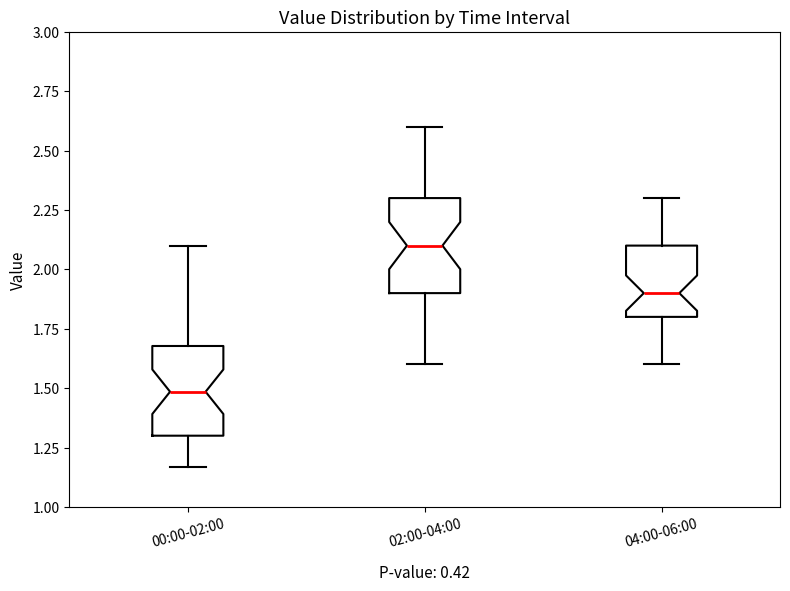

Reading left to right, read every box against the y-axis: the position of its median line, the range the box covers, and the ends of its whiskers. The values are not printed on the chart, so give them approximately, as read against the axis.

00:00-02:00: median 1.50, box 1.30 to 1.70, whiskers 1.15 to 2.10
02:00-04:00: median 2.10, box 1.90 to 2.30, whiskers 1.60 to 2.60
04:00-06:00: median 1.90, box 1.80 to 2.10, whiskers 1.60 to 2.30